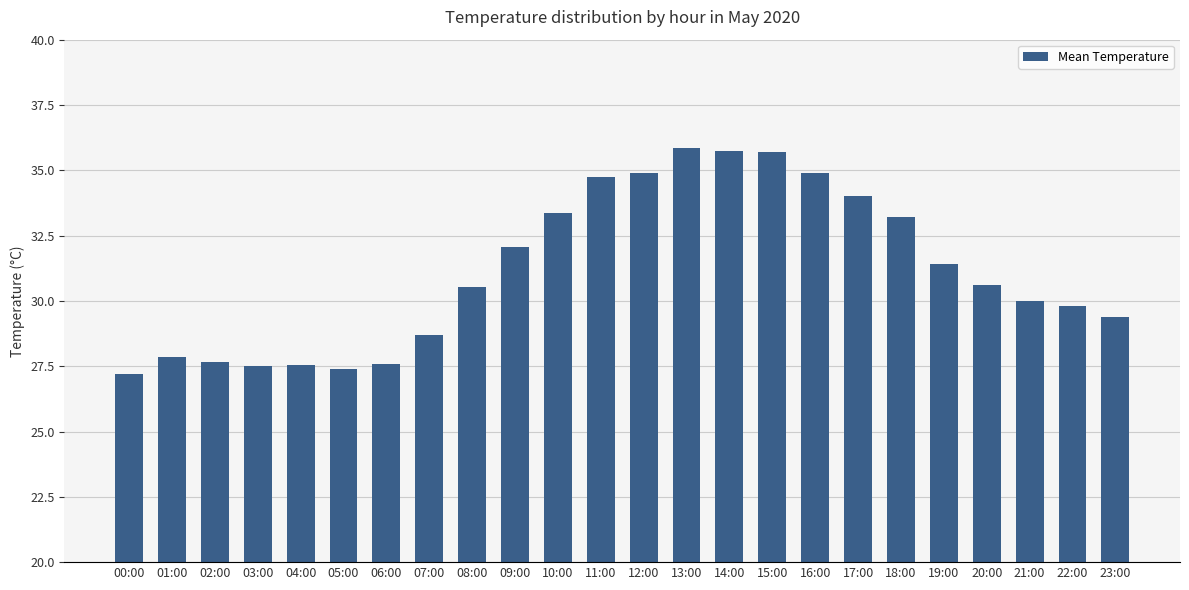

What is the sum of the values at 12:00 and 22:00?

64.7